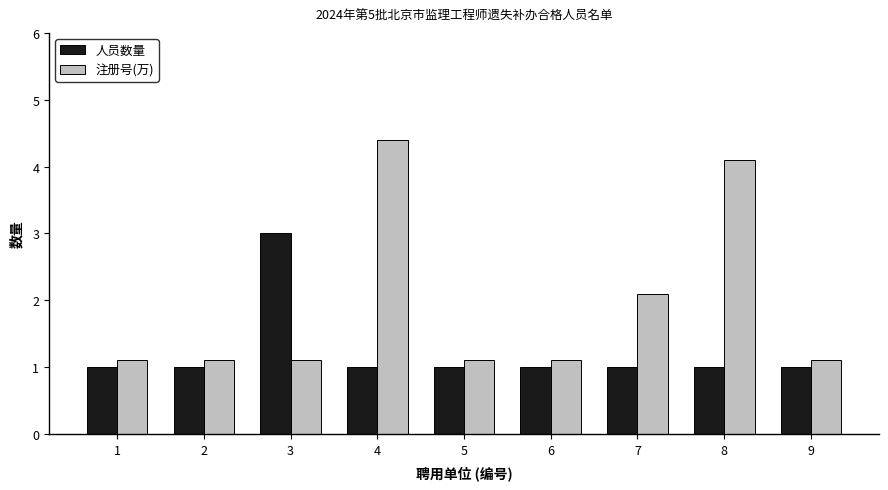

At which category is the sum across all series the highest?

4